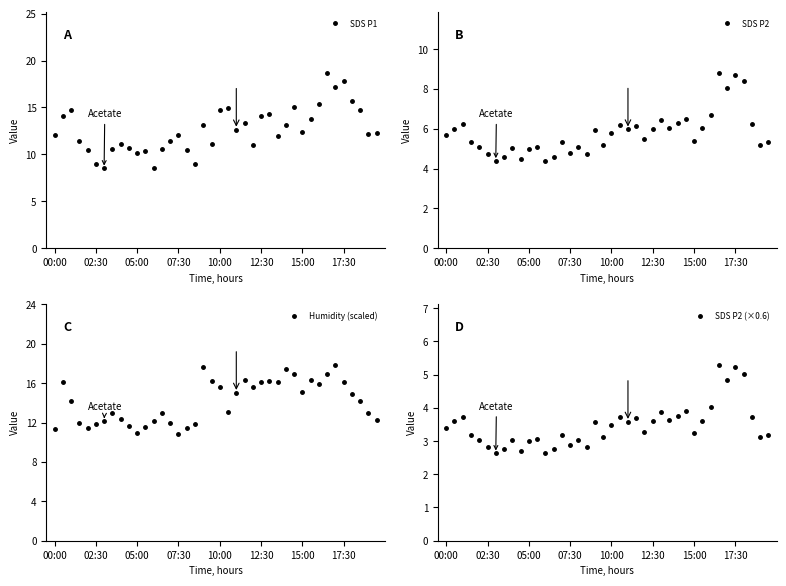

Reading left to right, transcribe all the data shown in this chart.

SDS P1: 12.1	14.1	14.8	11.4	10.5	9.0	8.5	10.6	11.2	10.7	10.2	10.3	8.5	10.6	11.4	12.1	10.5	9.0	13.1	11.1	14.7	14.9	12.7	13.3	11.1	14.1	14.3	11.9	13.2	15.1	12.3	13.8	15.3	18.7	17.2	17.8	15.7	14.8	12.2	12.3
SDS P2: 5.7	6.0	6.2	5.3	5.1	4.7	4.4	4.6	5.0	4.5	5.0	5.1	4.4	4.6	5.3	4.8	5.1	4.7	6.0	5.2	5.8	6.2	6.0	6.2	5.5	6.0	6.5	6.0	6.3	6.5	5.4	6.0	6.7	8.8	8.1	8.7	8.4	6.2	5.2	5.3
Humidity (scaled): 11.4	16.1	14.1	11.9	11.4	11.8	12.1	12.9	12.3	11.7	11.0	11.6	12.1	12.9	11.9	10.8	11.4	11.8	17.6	16.2	15.6	13.1	15.0	16.4	15.6	16.1	16.2	16.1	17.4	16.9	15.1	16.3	15.9	17.0	17.8	16.1	14.9	14.1	13.0	12.3
SDS P2 (×0.6): 3.4	3.6	3.7	3.2	3.0	2.8	2.6	2.8	3.0	2.7	3.0	3.1	2.6	2.8	3.2	2.9	3.0	2.8	3.6	3.1	3.5	3.7	3.6	3.7	3.3	3.6	3.9	3.6	3.8	3.9	3.2	3.6	4.0	5.3	4.8	5.2	5.0	3.7	3.1	3.2